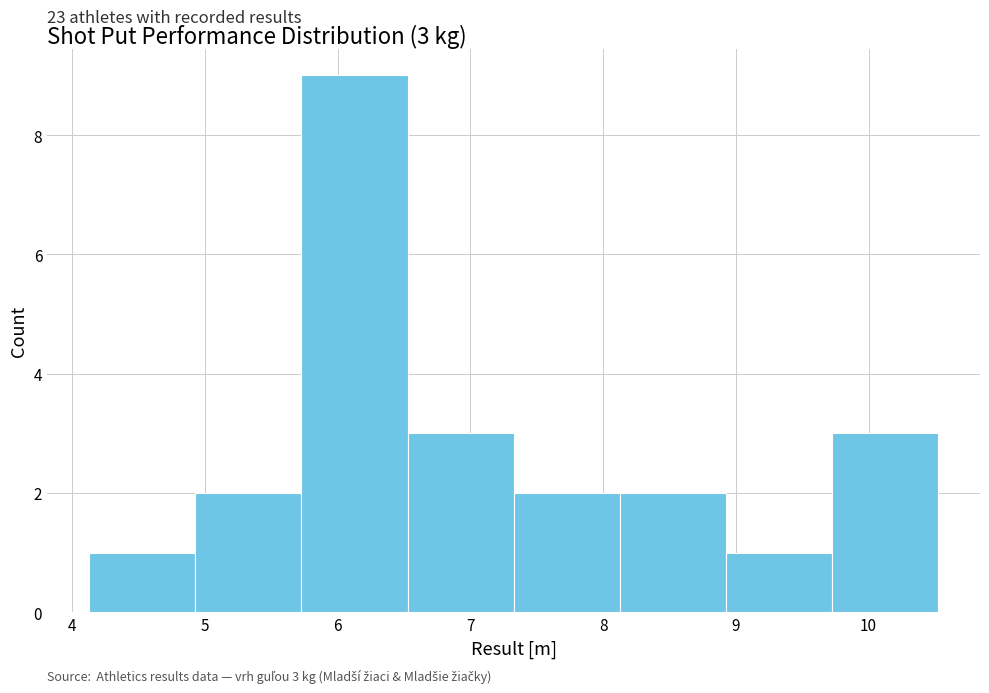

Which range on the x-axis has the tallest bar?

5.7 to 6.5